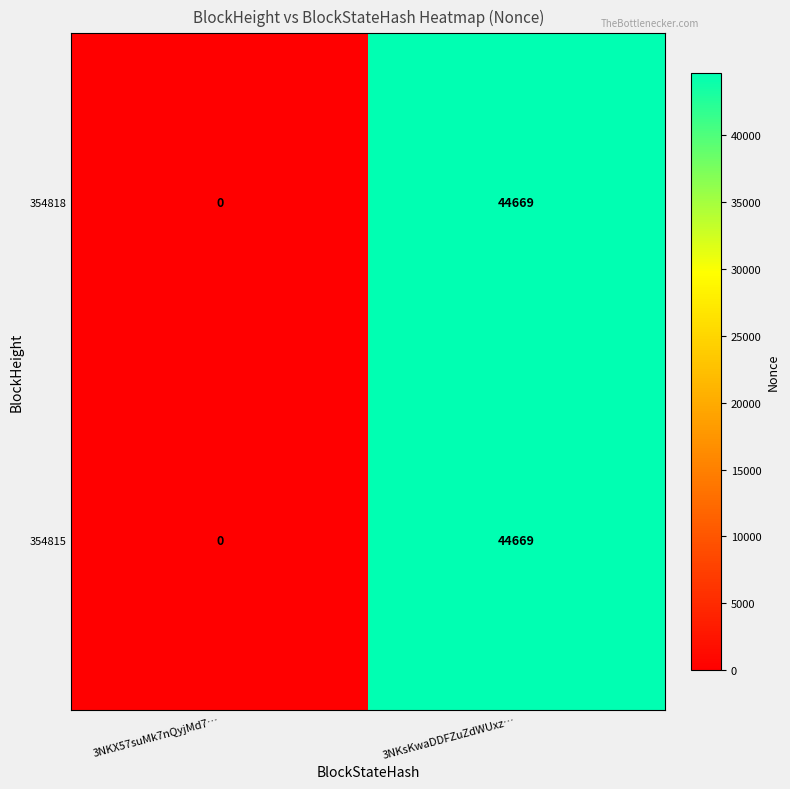

What is the highest value of the 354818 series?

44669